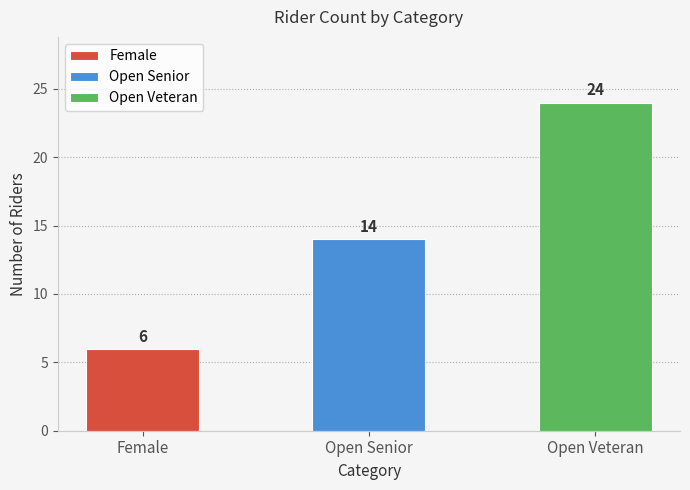

List the labels in order of value, smallest first.

Female, Open Senior, Open Veteran